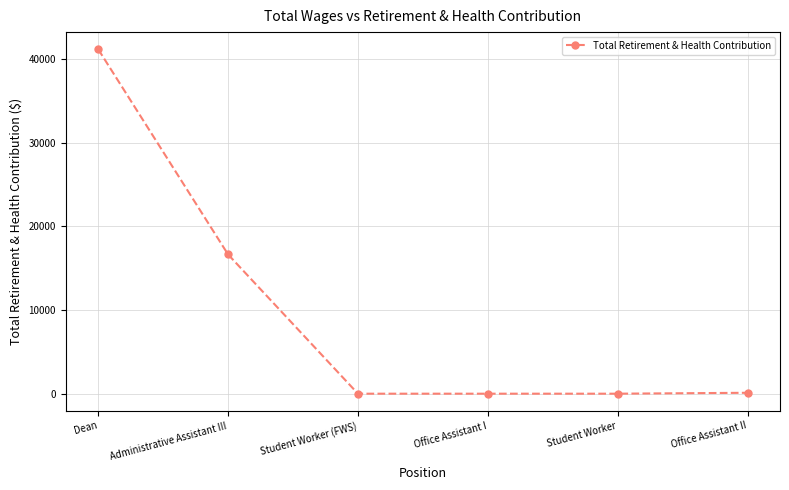

The chart shows a value of 0 at Office Assistant I. True or false?

True